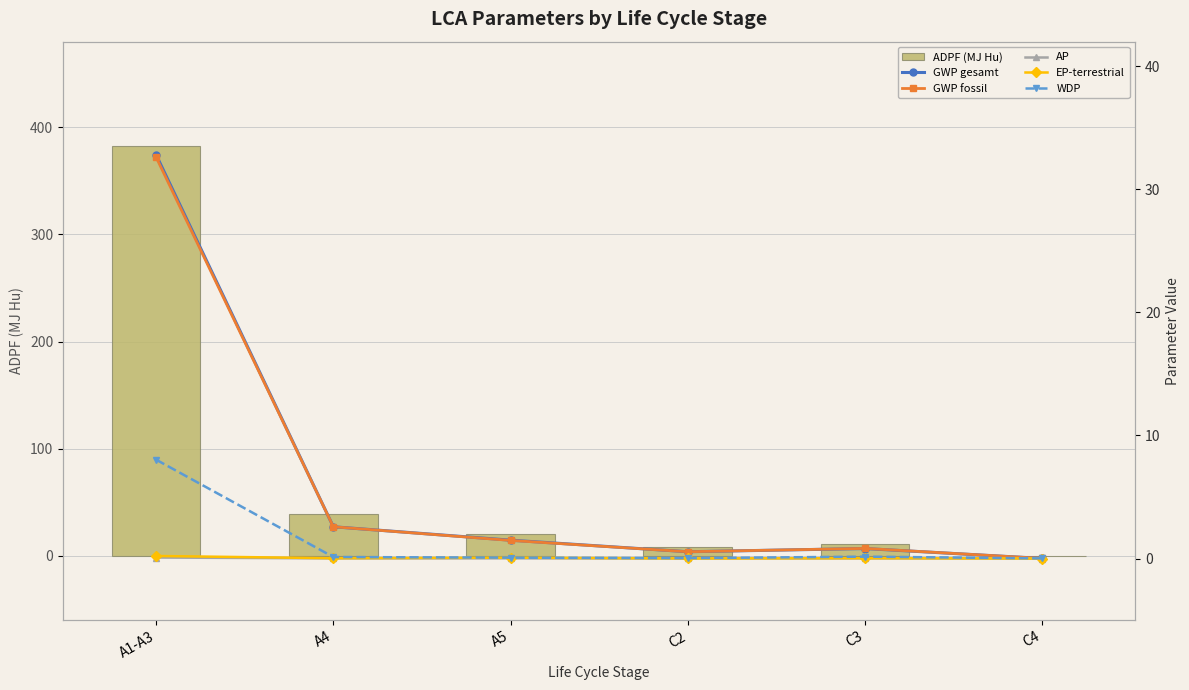

The ADPF (MJ Hu) series shows 11.3 at C3. True or false?

True